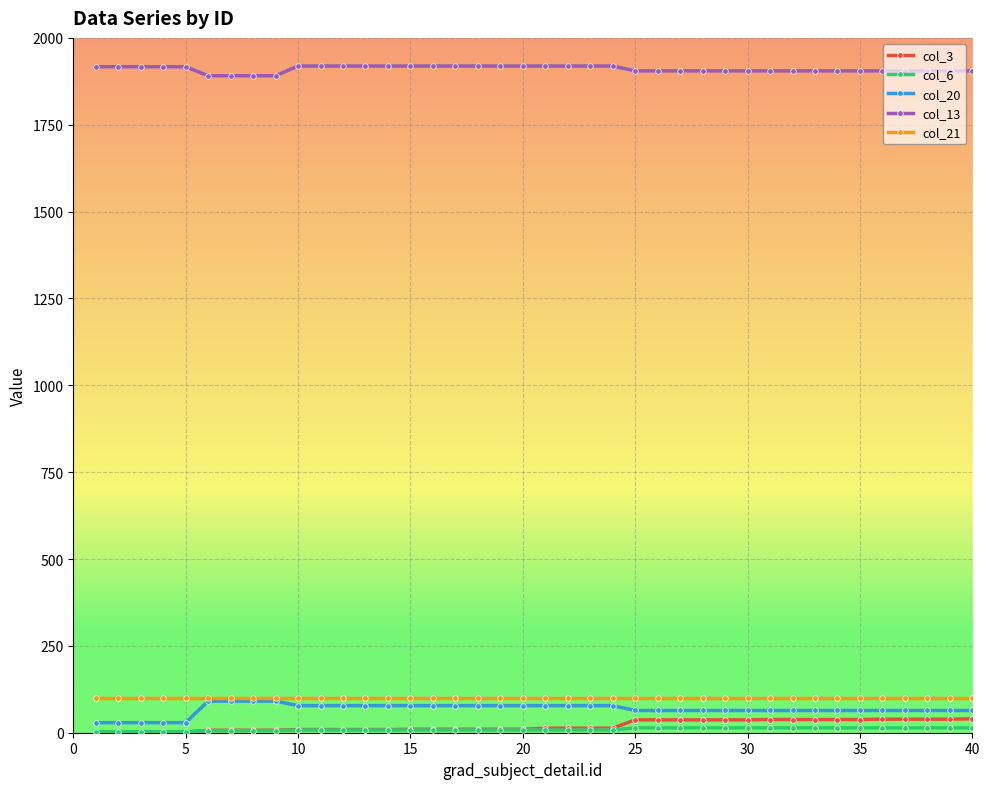

What is the value of the col_3 point at the 3rd from the left?

1